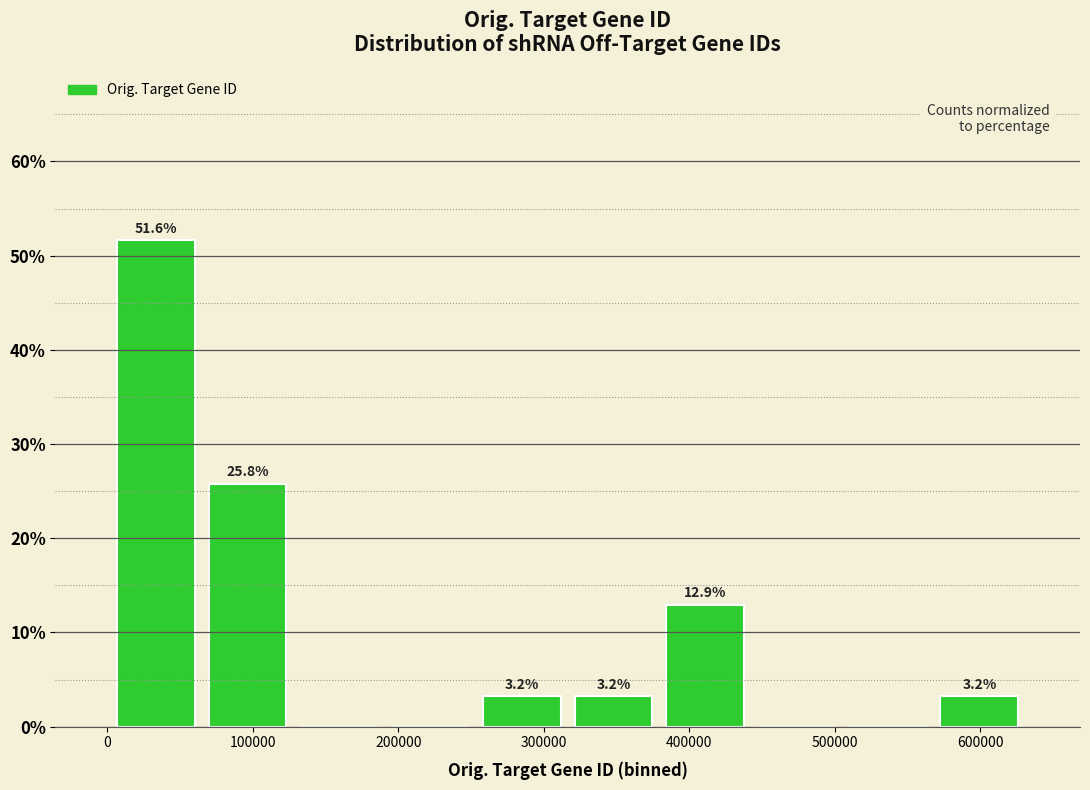

Over which range of the x-axis is the bar tallest?

0 to 70000